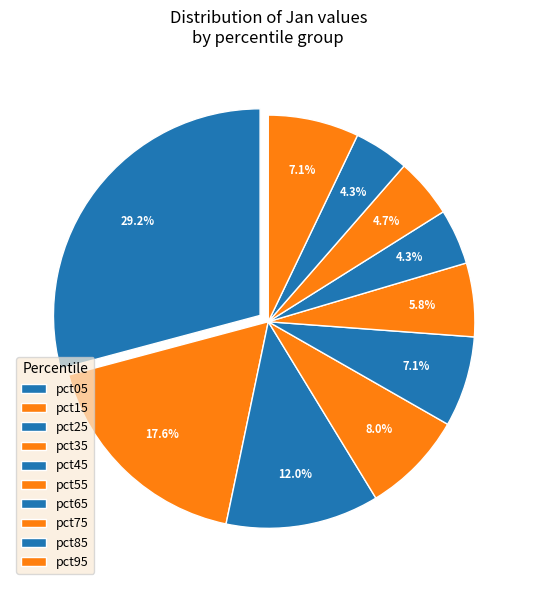

The pct35 slice represents 8% of the pie. True or false?

True